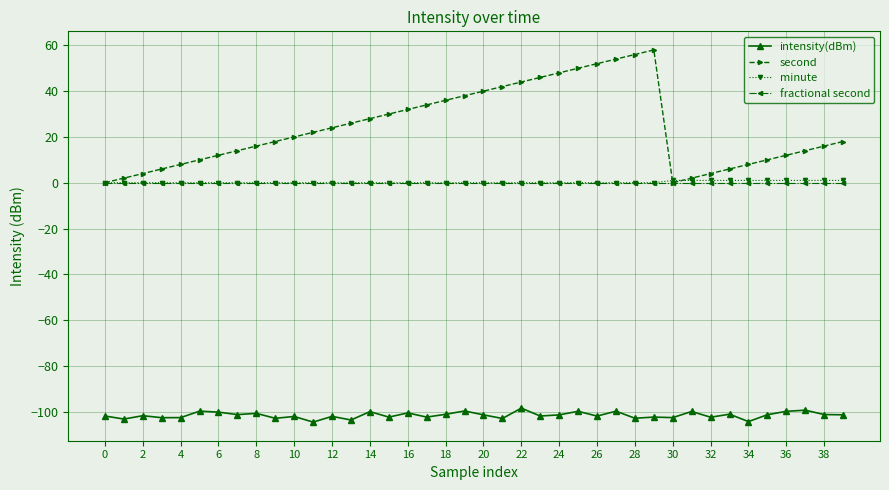

Which series has the largest total across all categories?

second